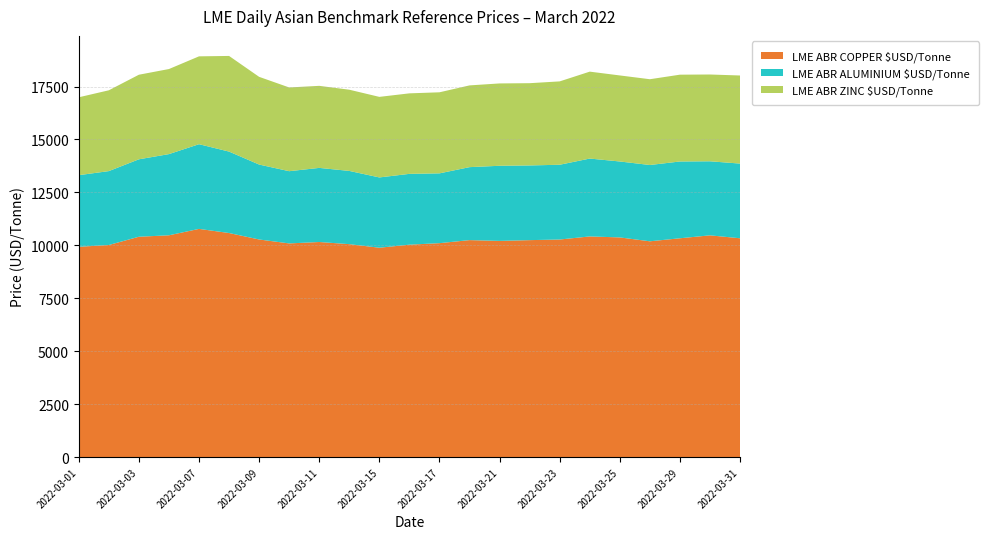

Reading right to left, transcribe all the data shown in this chart.

LME ABR COPPER $USD/Tonne: 2022-03-31=10332.5	2022-03-30=10471.3	2022-03-29=10333.0	2022-03-28=10190.0	2022-03-25=10373.4	2022-03-24=10419.8	2022-03-23=10274.5	2022-03-22=10245.0	2022-03-21=10208.5	2022-03-18=10246.3	2022-03-17=10102.1	2022-03-16=10030.4	2022-03-15=9886.5	2022-03-14=10055.0	2022-03-11=10156.8	2022-03-10=10090.0	2022-03-09=10276.0	2022-03-08=10581.0	2022-03-07=10776.2	2022-03-04=10474.0	2022-03-03=10405.5	2022-03-02=10014.7	2022-03-01=9930.9
LME ABR ALUMINIUM $USD/Tonne: 2022-03-31=3528.5	2022-03-30=3497.9	2022-03-29=3627.0	2022-03-28=3604.0	2022-03-25=3586.9	2022-03-24=3678.7	2022-03-23=3531.5	2022-03-22=3528.0	2022-03-21=3549.1	2022-03-18=3446.6	2022-03-17=3297.5	2022-03-16=3345.5	2022-03-15=3320.2	2022-03-14=3459.5	2022-03-11=3500.7	2022-03-10=3411.5	2022-03-09=3539.3	2022-03-08=3846.6	2022-03-07=4000.4	2022-03-04=3834.8	2022-03-03=3657.8	2022-03-02=3491.5	2022-03-01=3382.7
LME ABR ZINC $USD/Tonne: 2022-03-31=4161.0	2022-03-30=4099.4	2022-03-29=4100.6	2022-03-28=4051.5	2022-03-25=4064.0	2022-03-24=4105.5	2022-03-23=3937.5	2022-03-22=3885.4	2022-03-21=3889.3	2022-03-18=3861.0	2022-03-17=3828.5	2022-03-16=3802.5	2022-03-15=3805.2	2022-03-14=3835.8	2022-03-11=3875.4	2022-03-10=3955.4	2022-03-09=4142.8	2022-03-08=4517.7	2022-03-07=4149.9	2022-03-04=4018.2	2022-03-03=3994.9	2022-03-02=3816.6	2022-03-01=3678.9